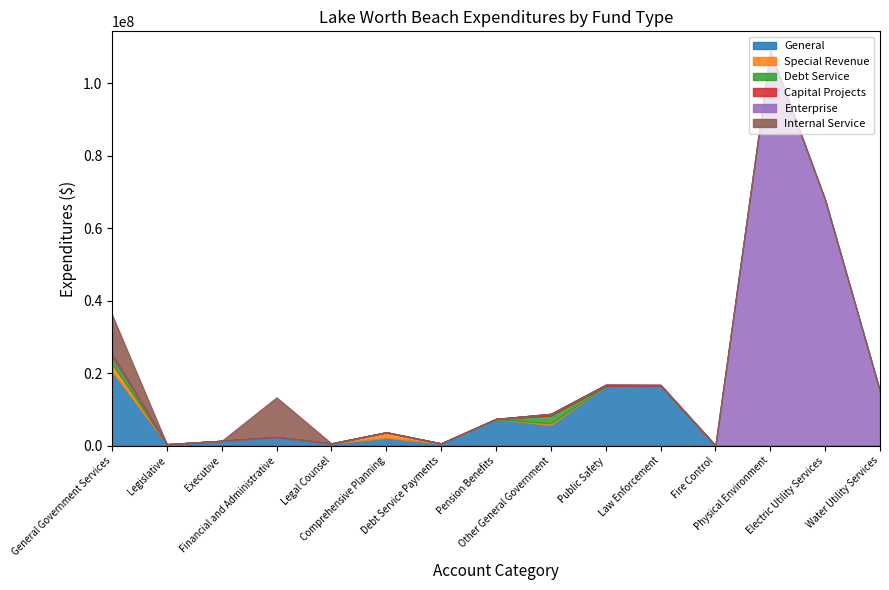

True or false: General and Special Revenue cross at least once.

True